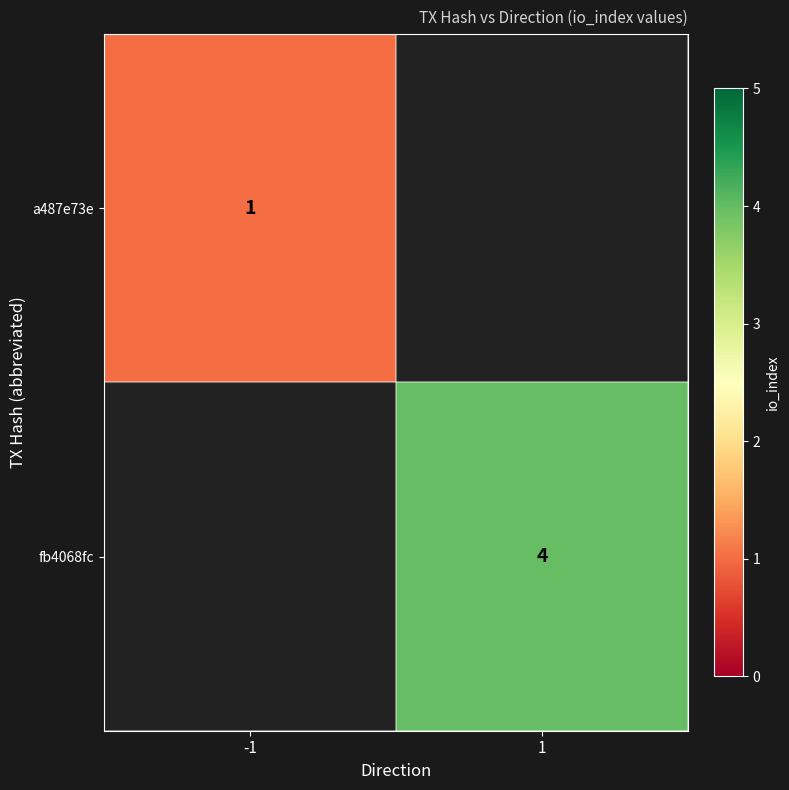

The value of fb4068fc at 1 is 5. True or false?

False